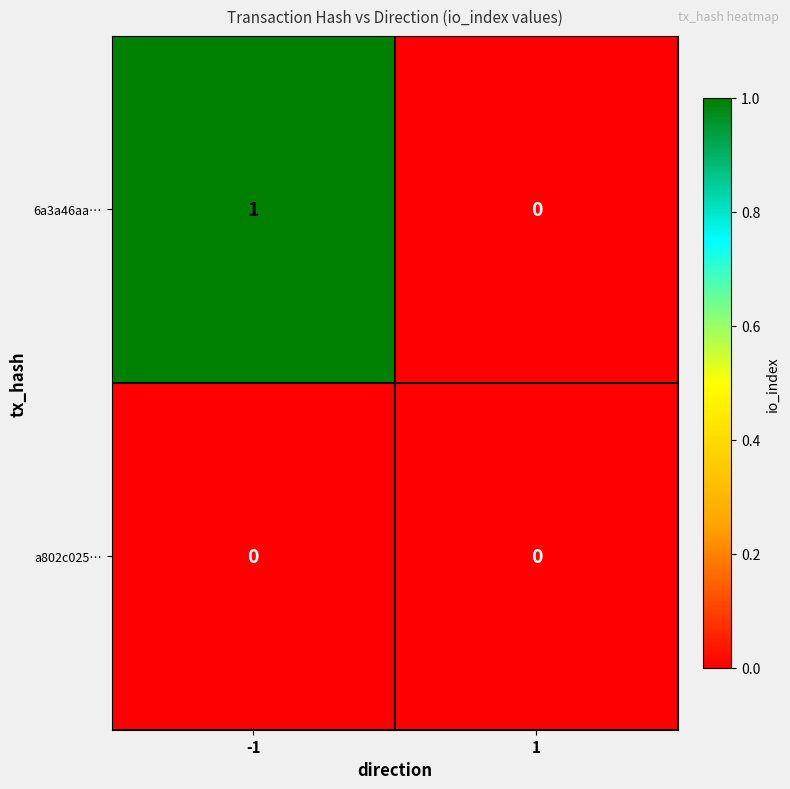

List the labels in order of 6a3a46aa… value, largest first.

-1, 1